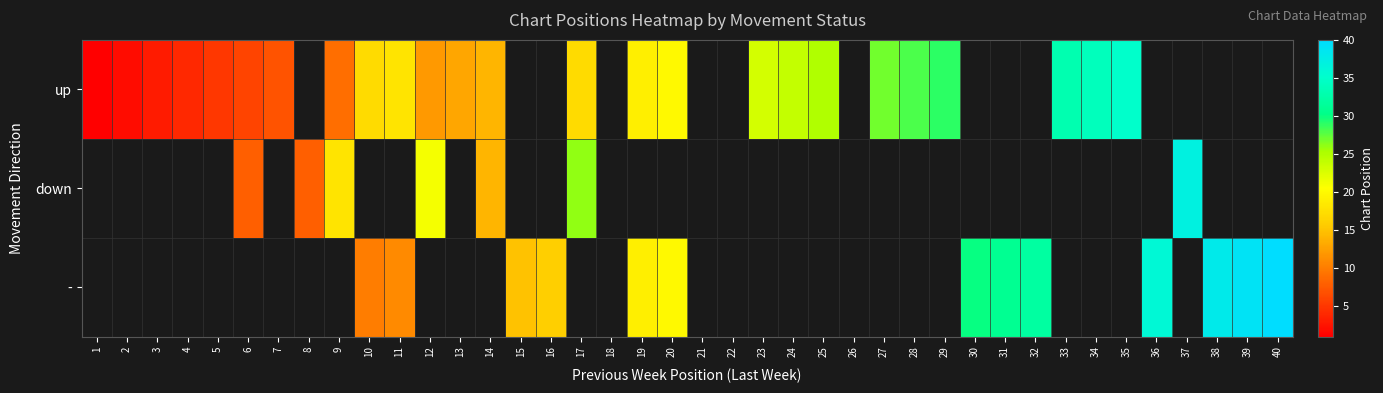

At 18, list the series in order from smallest to largest.

up, down, -